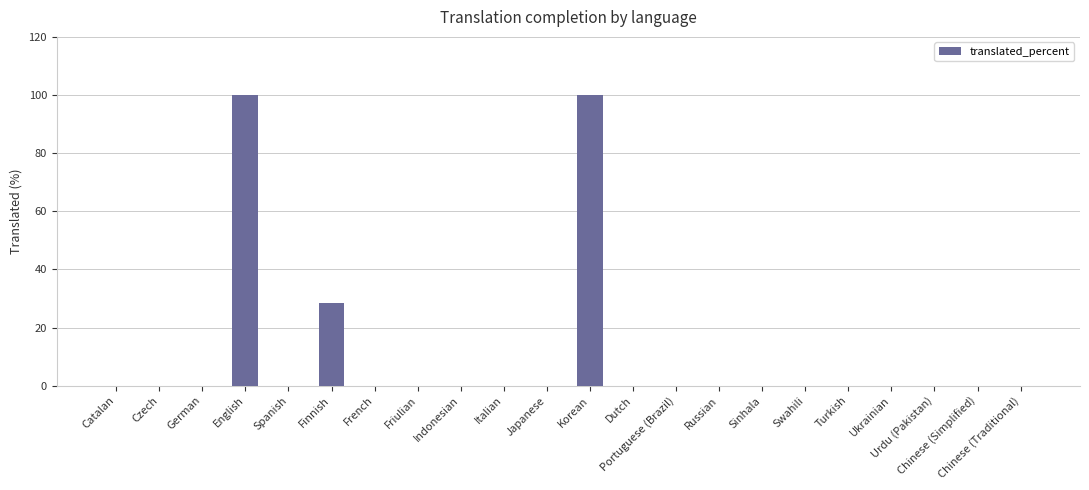

What is the greatest value displayed?

100.0